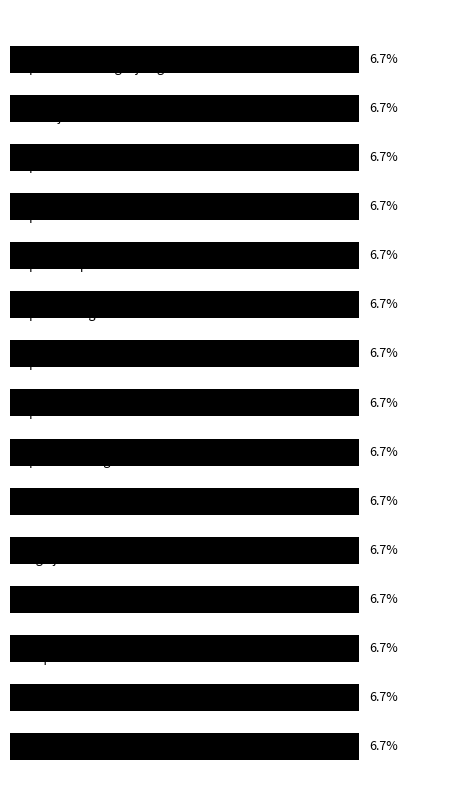

What is the average value?

6.7